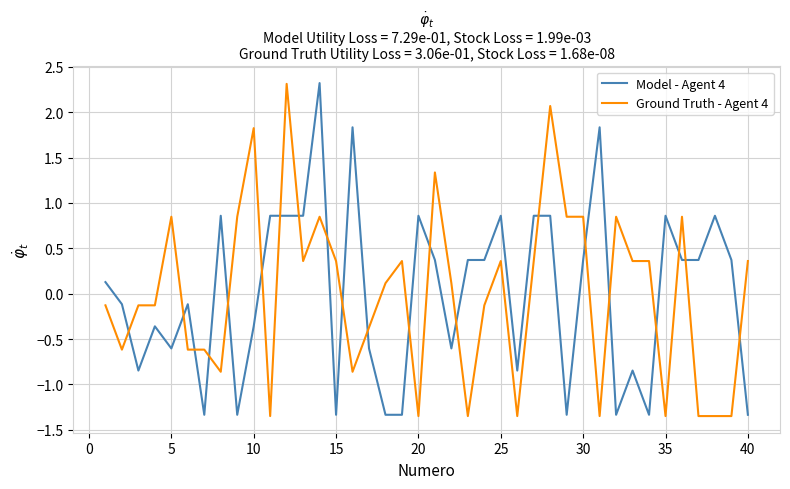

What is the difference between the maximum and minimum values in the Model - Agent 4 series?

3.7